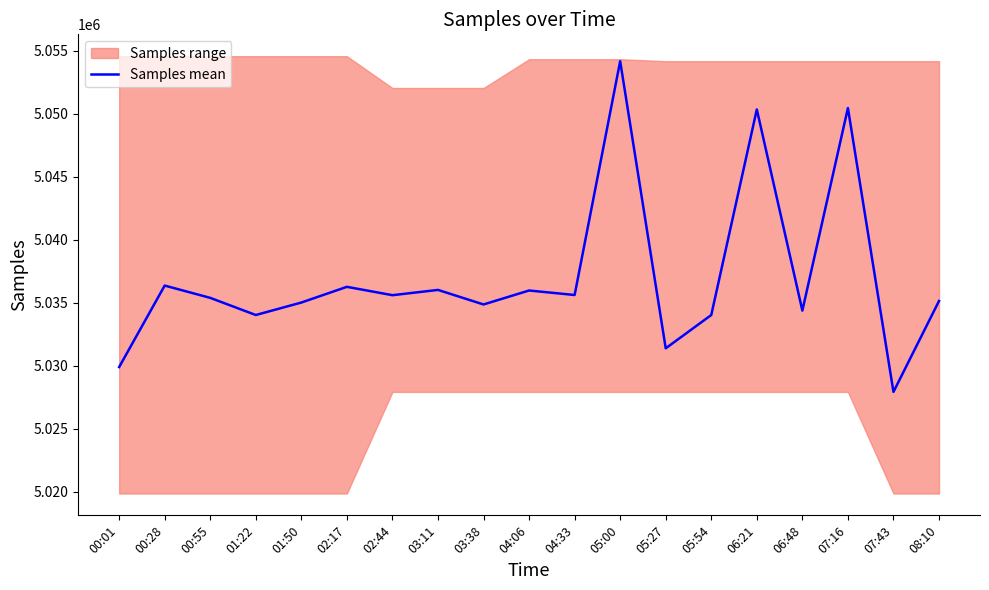

How many values exceed 5035381?

9